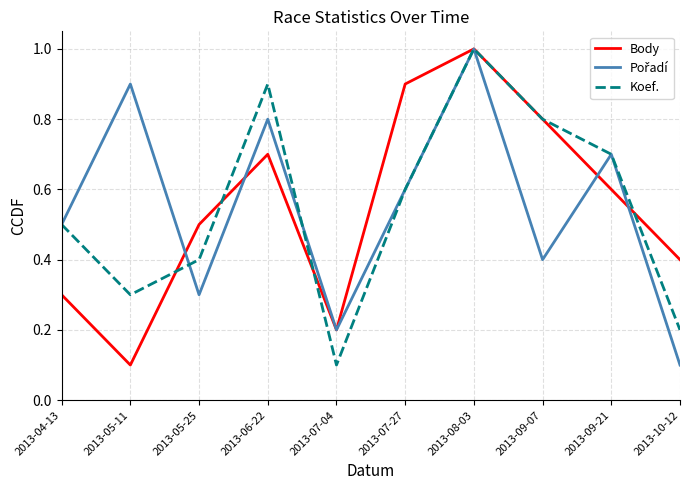

At how many categories does at least one series exceed 0?

10